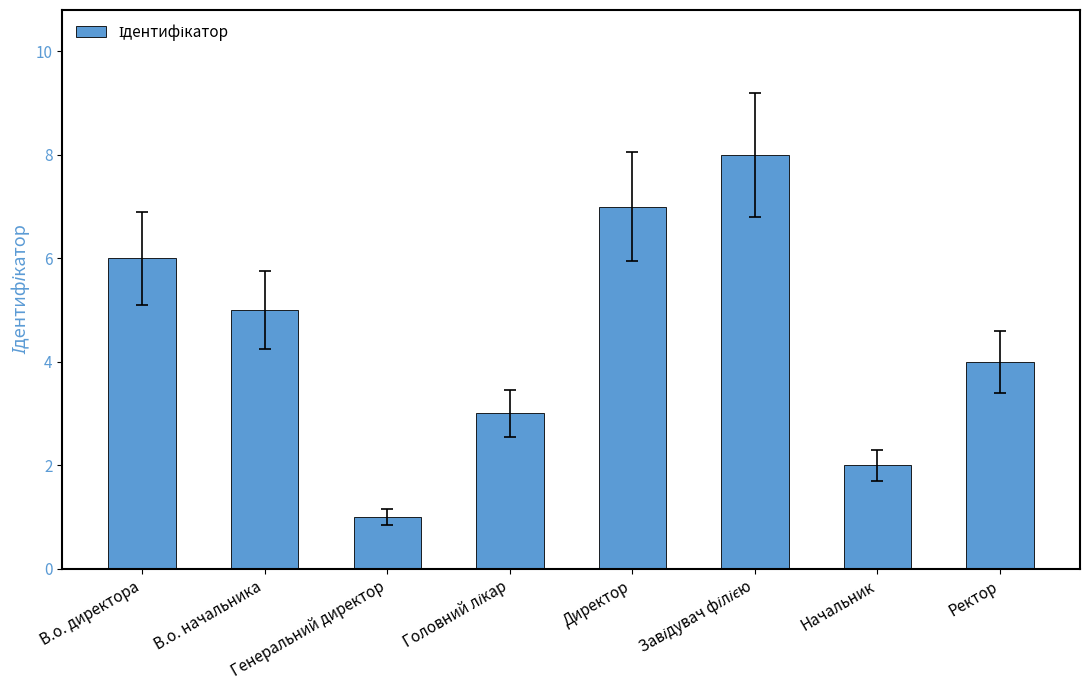

What is the difference between the maximum and minimum values?

7